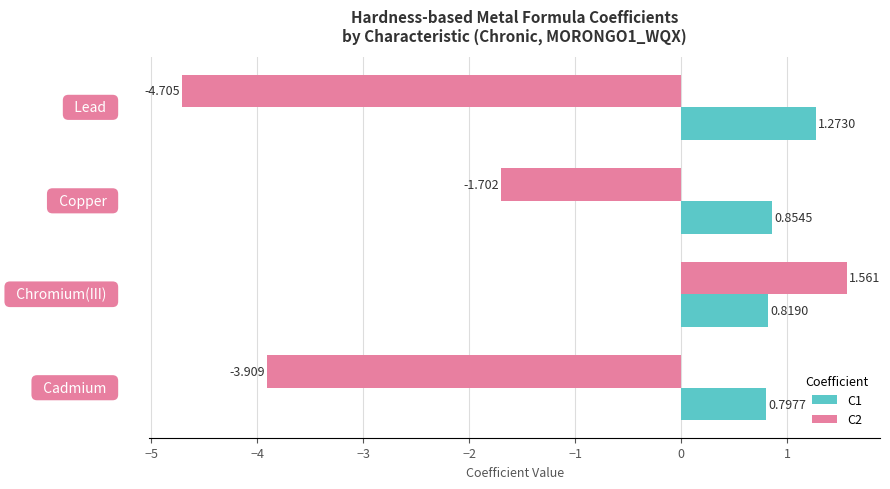

How many data points does each series have?

4